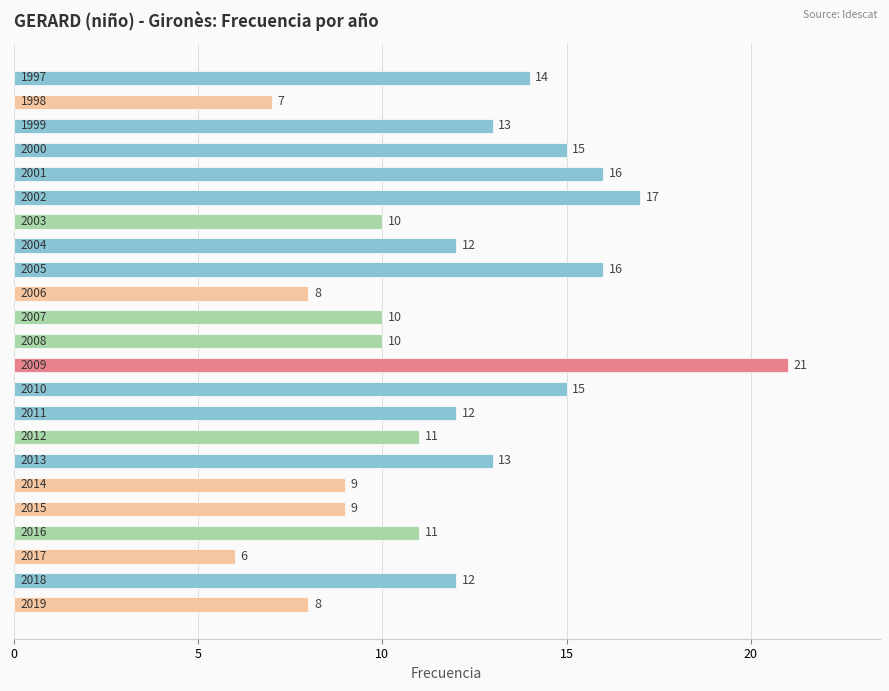

What is the difference between the maximum and minimum values?

15